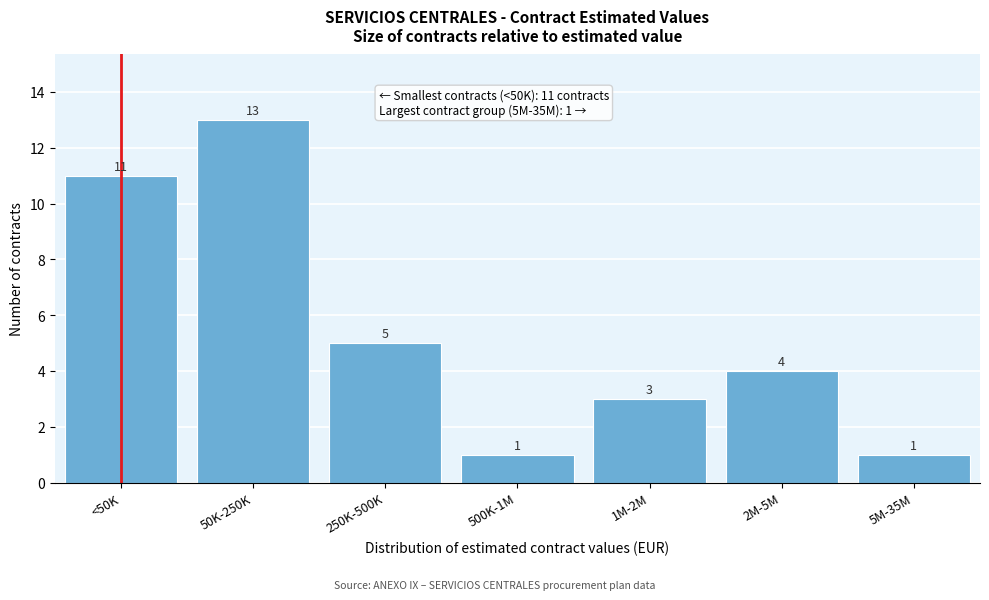

Reading right to left, what are all the values shown in this chart?

1	4	3	1	5	13	11